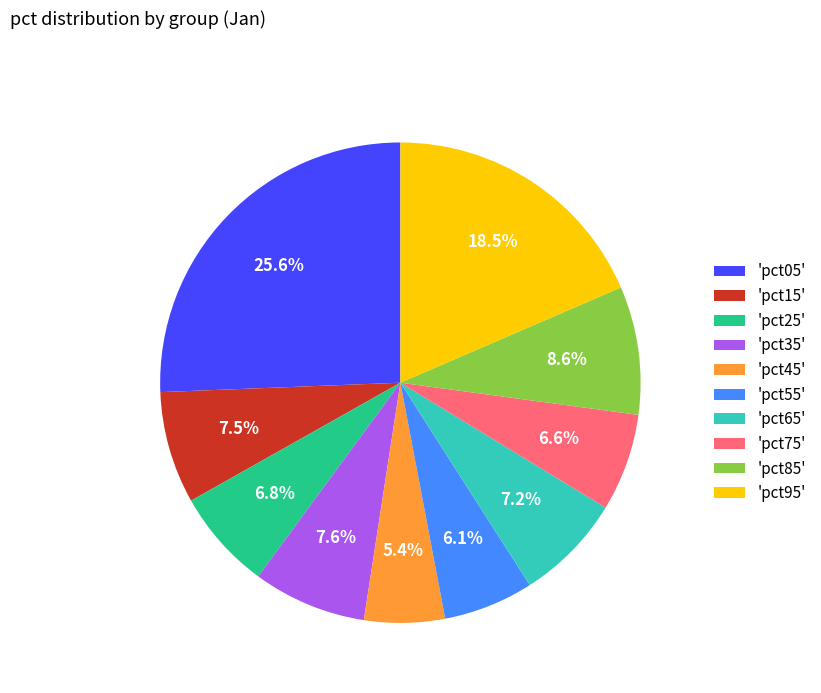

Which slice is the largest?

'pct05'